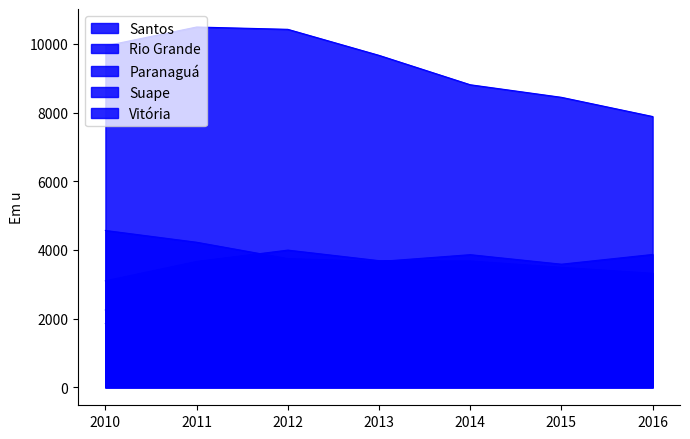

Reading left to right, transcribe all the data shown in this chart.

Santos: 9940	10490	10423	9665	8809	8443	7884
Rio Grande: 4566	4223	3746	3662	3861	3584	3867
Paranaguá: 3098	3662	3994	3687	3676	3491	3317
Suape: 2250	2411	2427	2372	2511	2574	2552
Vitória: 1857	2361	2268	2283	2599	2133	1973